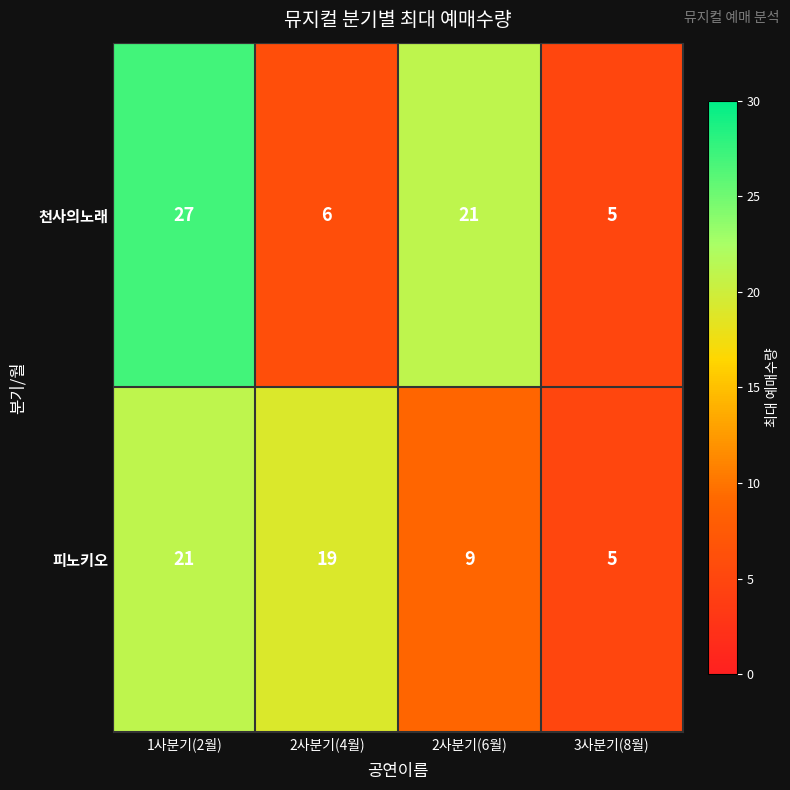

Is it true that 천사의노래 equals 5 at 3사분기(8월)?

True